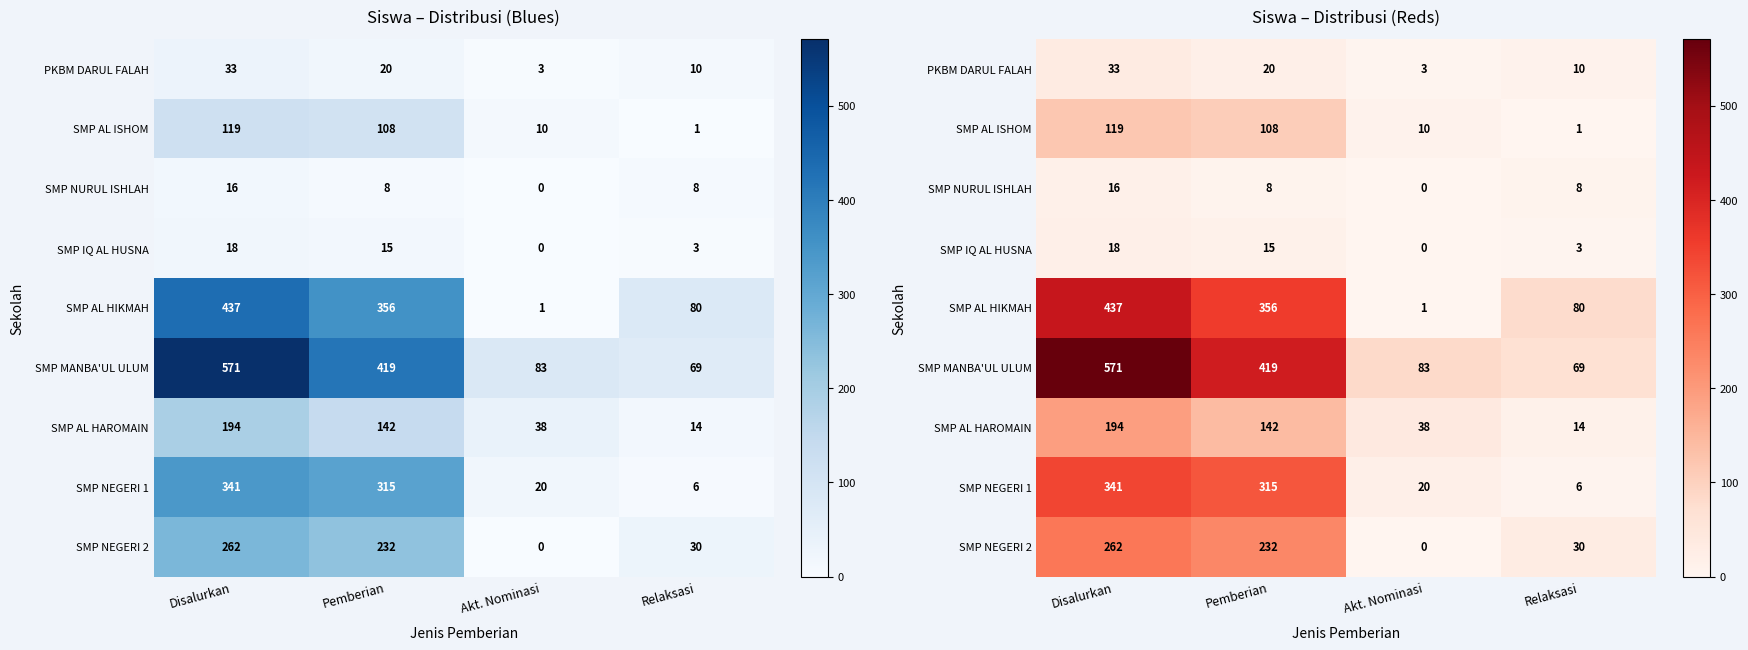

At which category does the chart reach its minimum across all series?

Akt. Nominasi